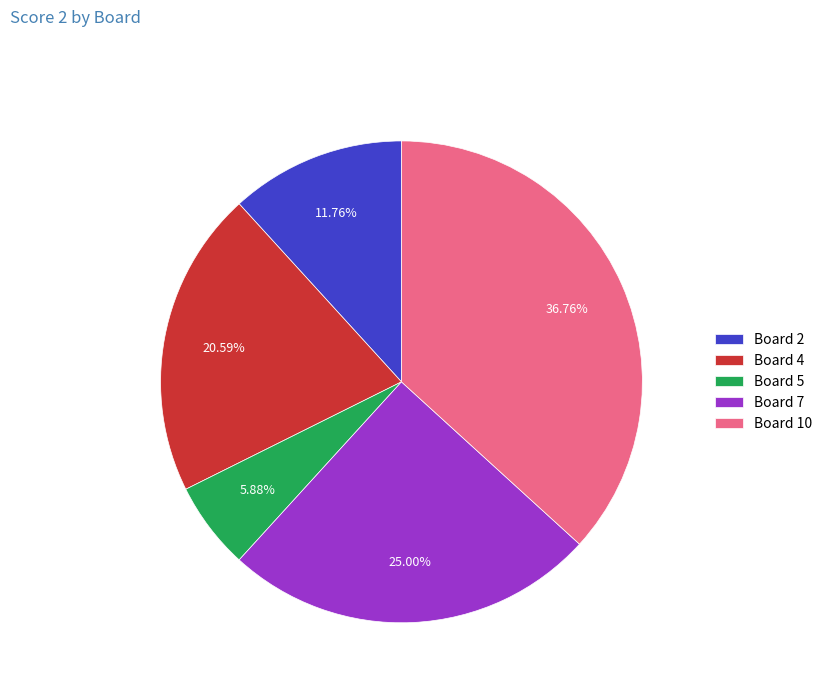

The Board 2 slice represents 22% of the pie. True or false?

False